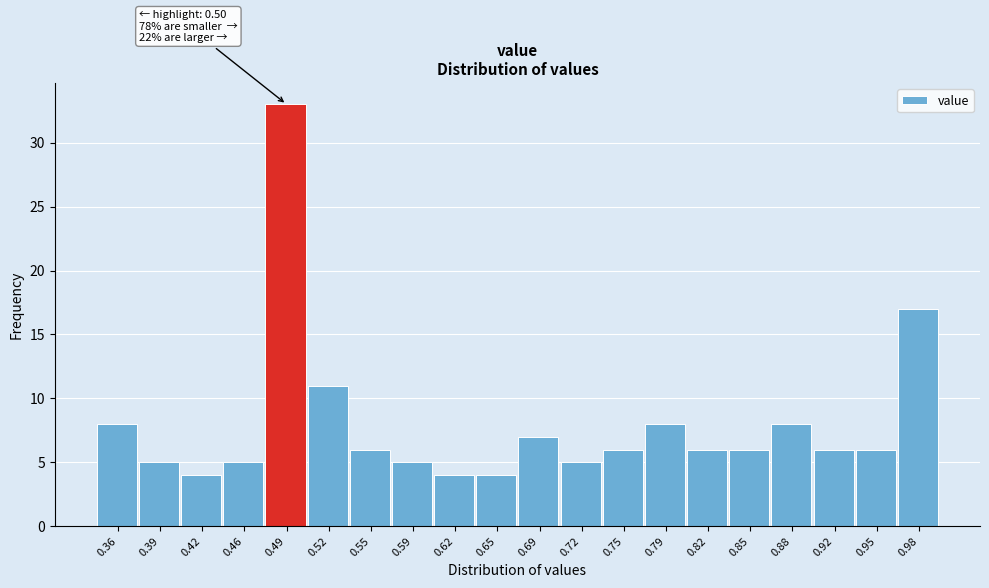

Over which range of the x-axis is the bar tallest?

0.472 to 0.505